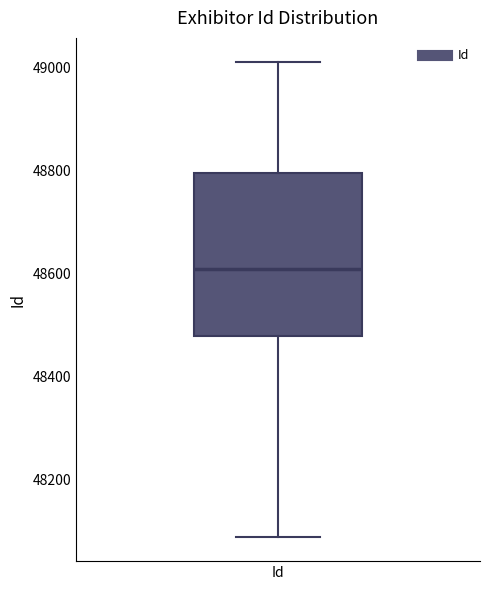

Where is the upper edge of the box for Id on the y-axis? The values are not printed on the chart, so give them approximately, as read against the axis.

48800